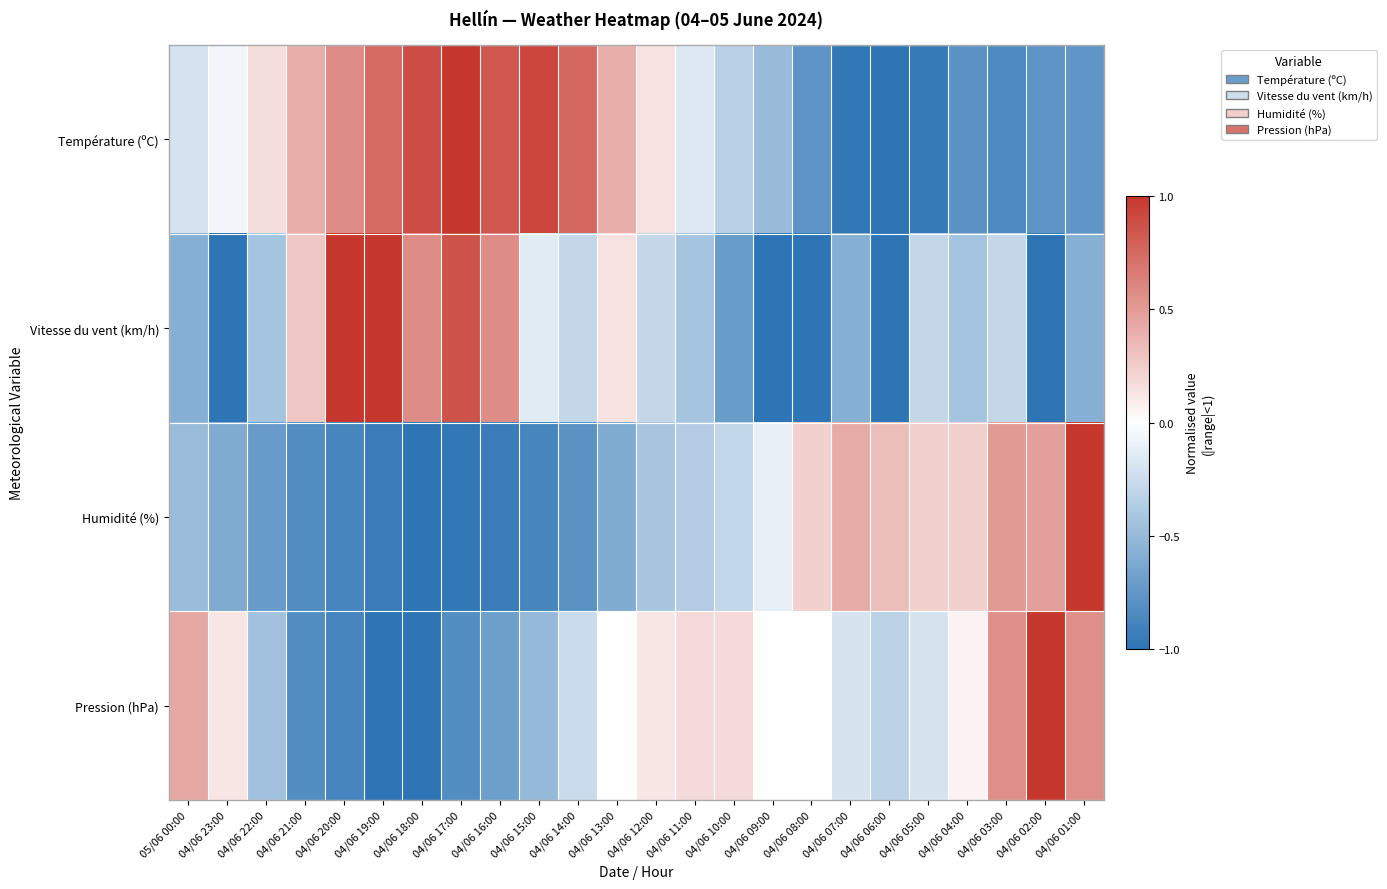

At how many categories does at least one series exceed 0?

23